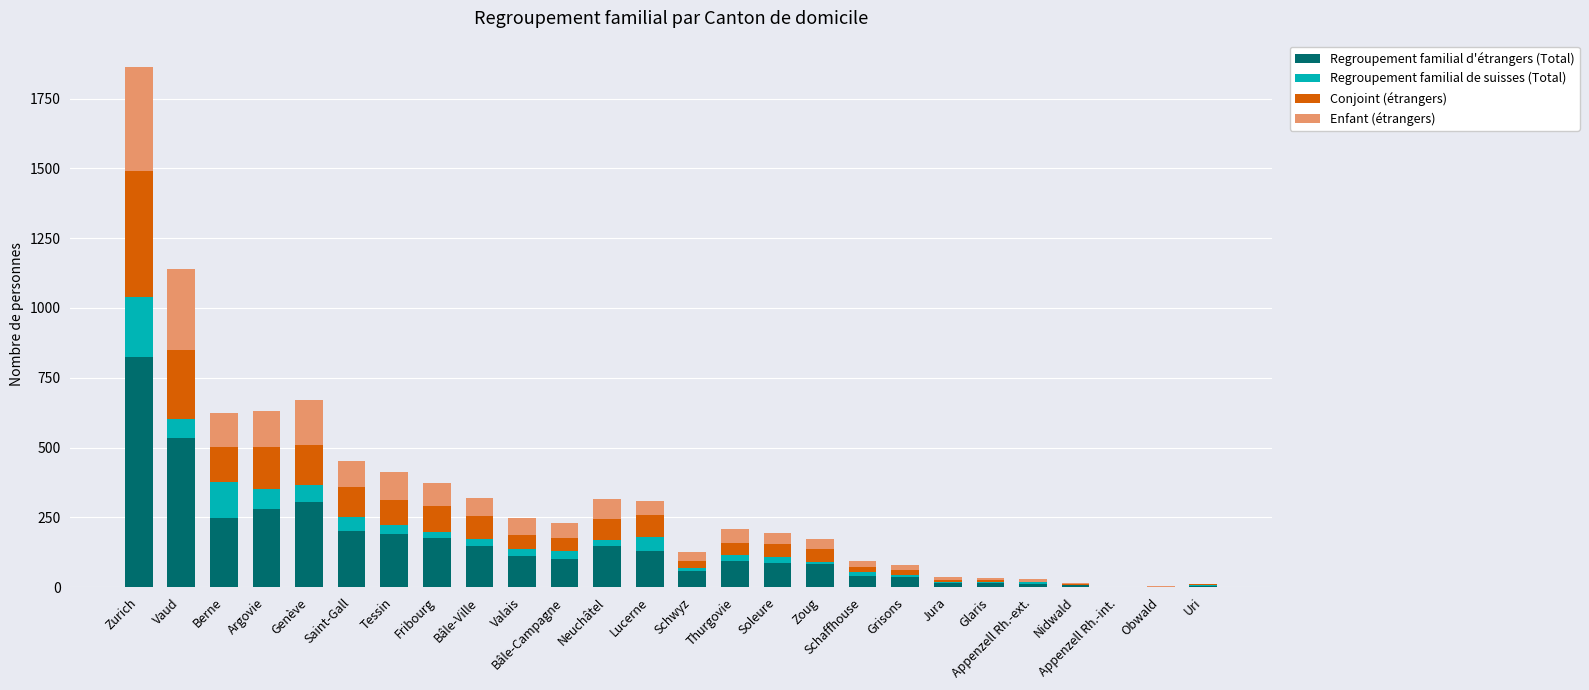

What is the total value across all series at Saint-Gall?

451